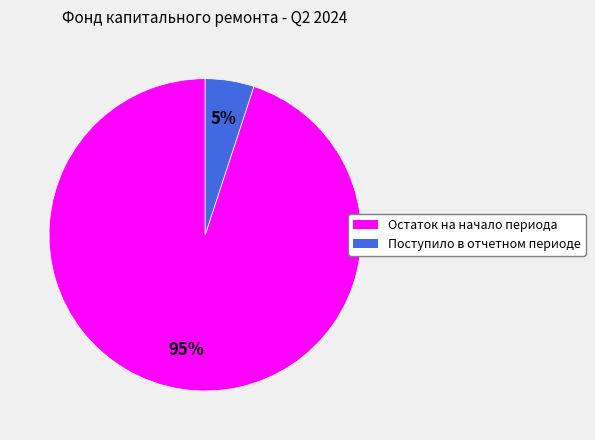

Which slice represents more than half of the pie?

Остаток на начало периода